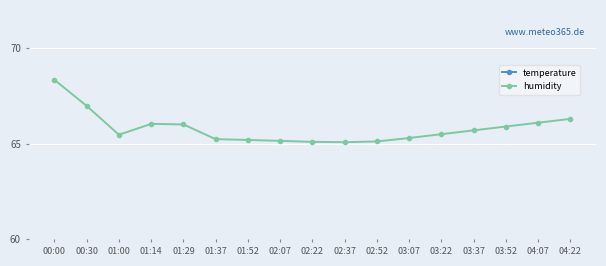

True or false: humidity has a value of 39.0 at 04:22.

False